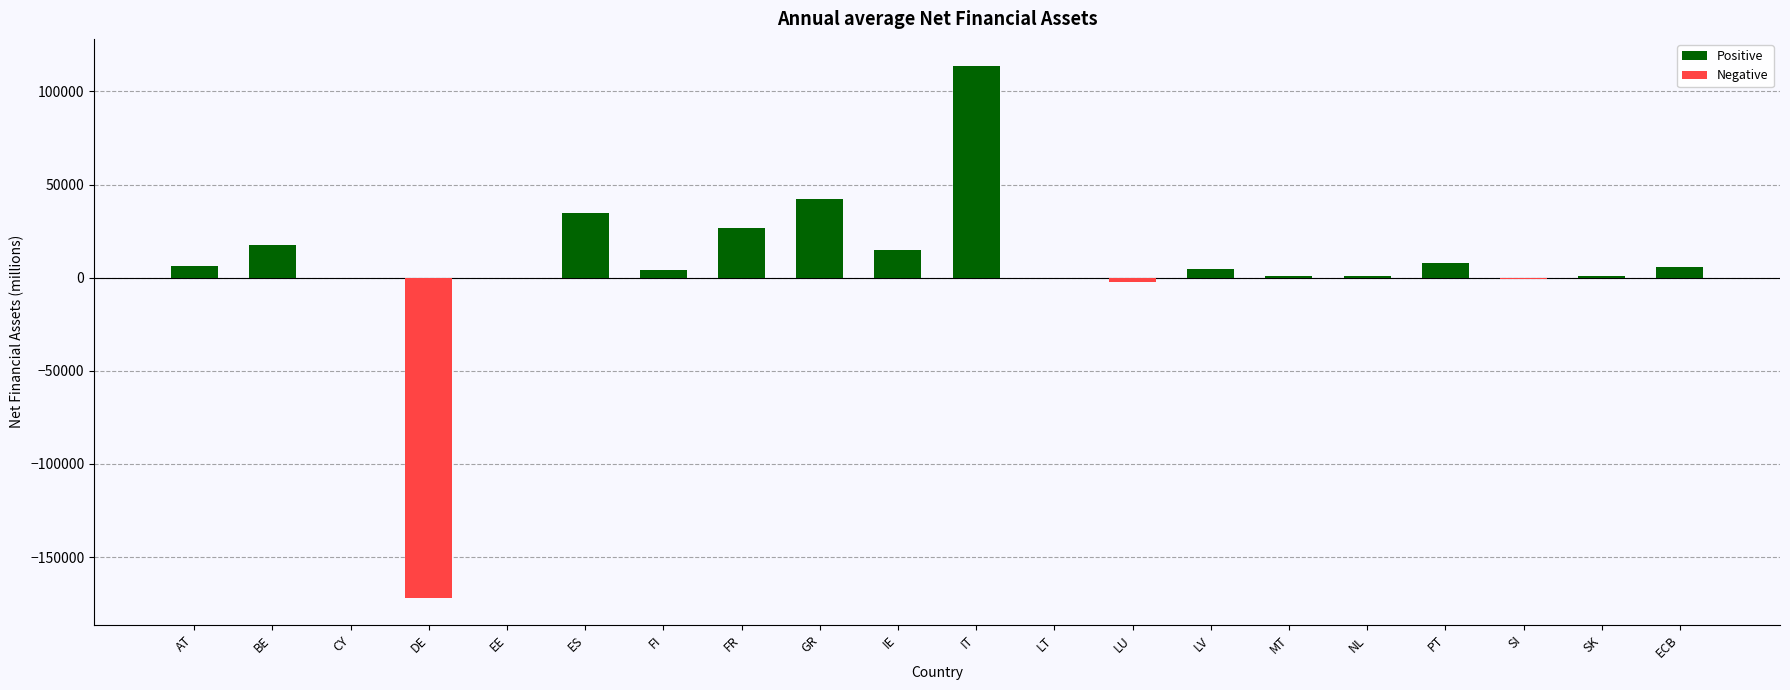

What is the average value?

5267.0